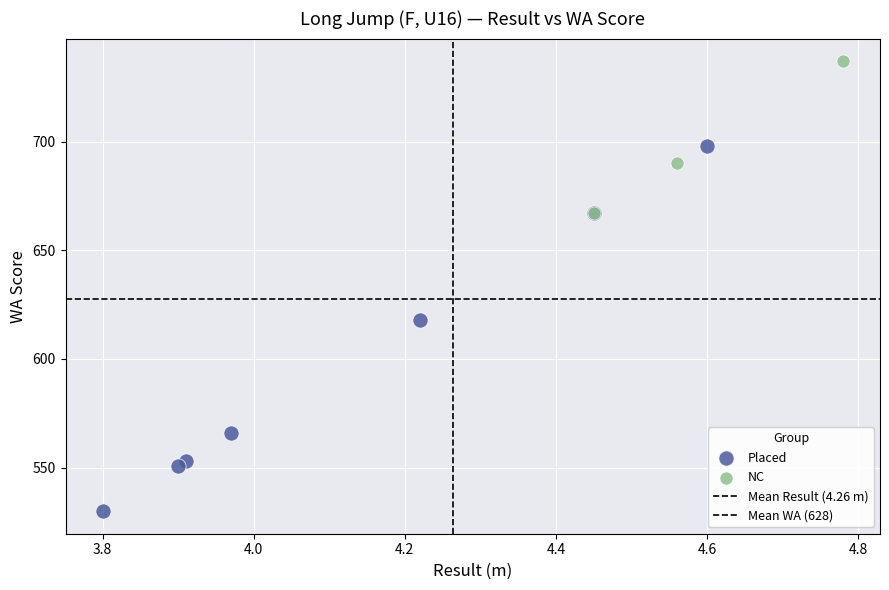

Which series has the widest spread of Y values?

Placed